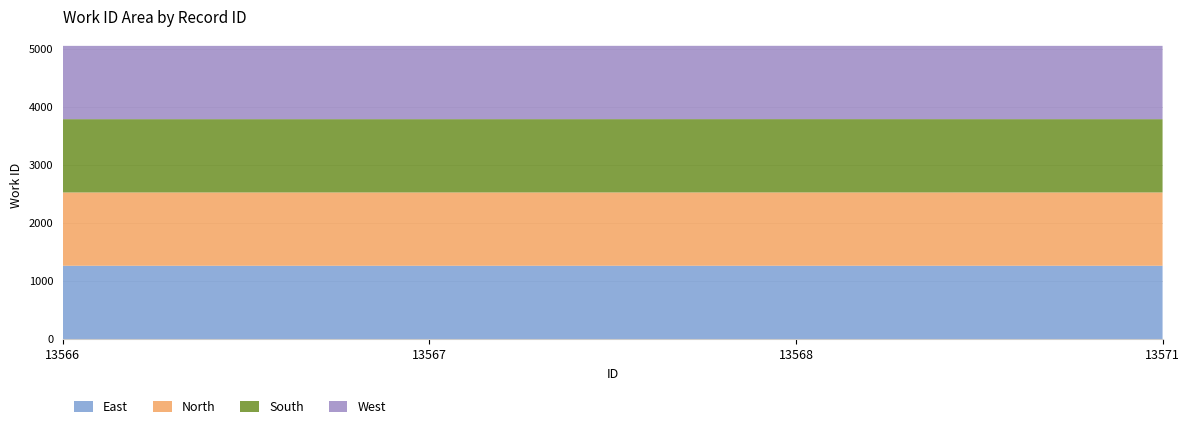

Reading left to right, list all the values displayed in this chart.

5059	5059	5060	5059